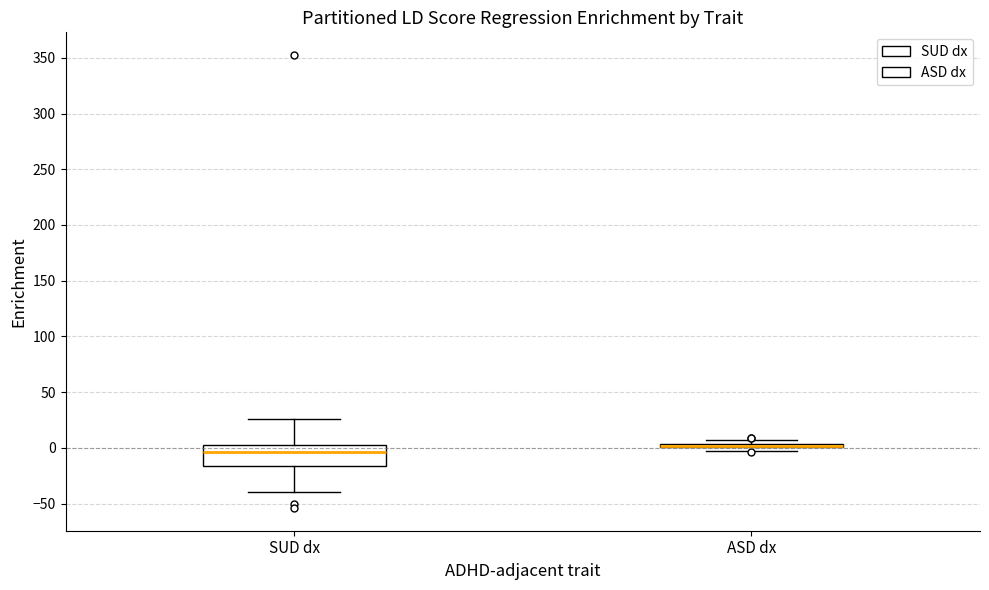

Where does the upper whisker of the box for SUD dx end on the y-axis? The values are not printed on the chart, so give them approximately, as read against the axis.

25